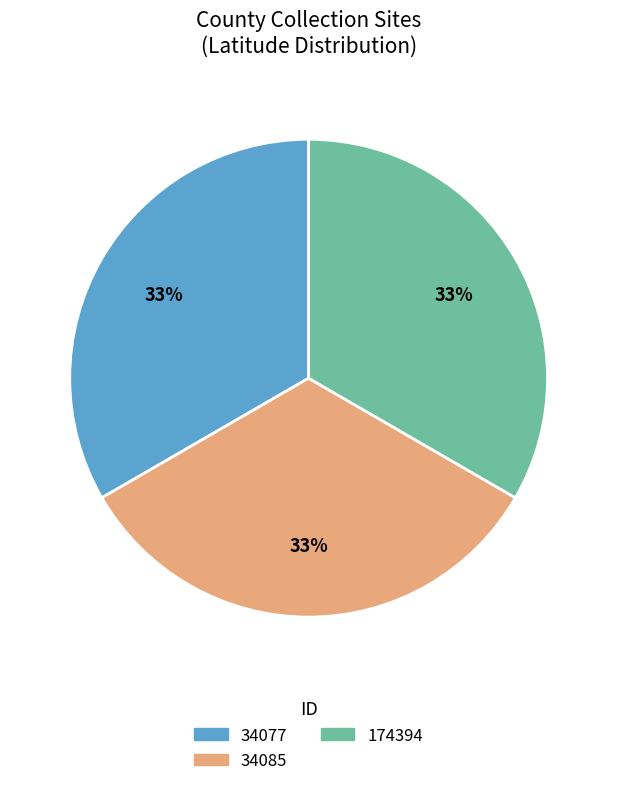

What is the ratio of the value at 174394 to the value at 34085?

1.0